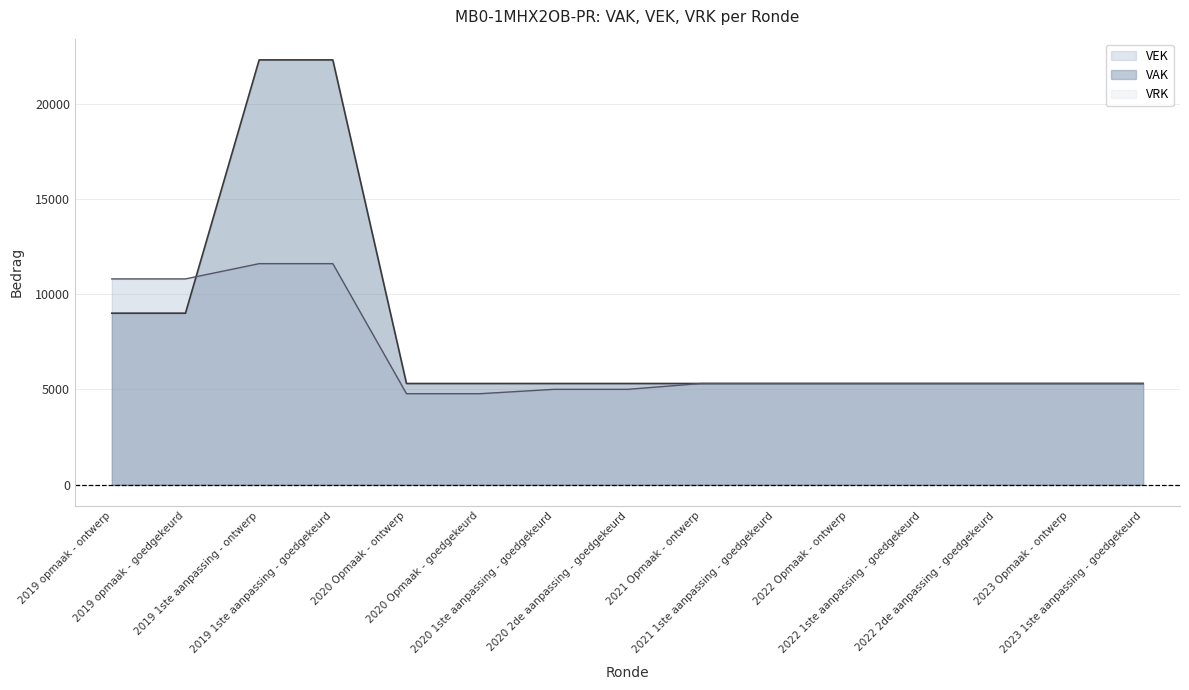

True or false: VEK has a value of 5307 at 2022 Opmaak - ontwerp.

True